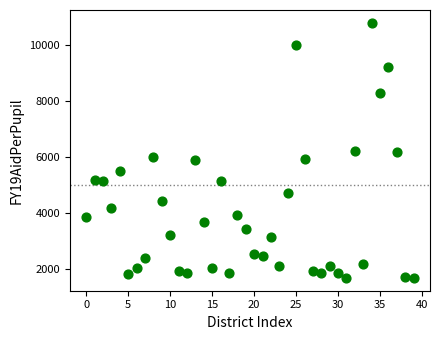

What is the range of Y values (max minus min)?

9105.5